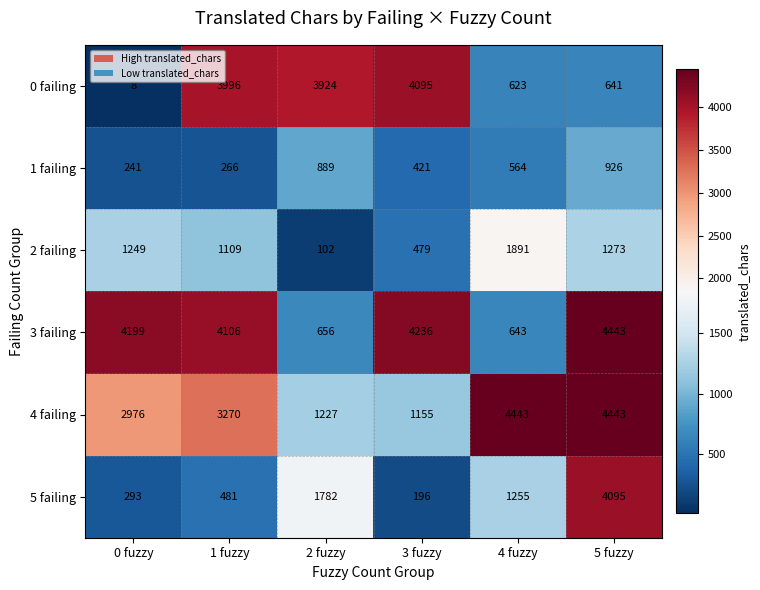

Which series has the largest total across all categories?

3 failing